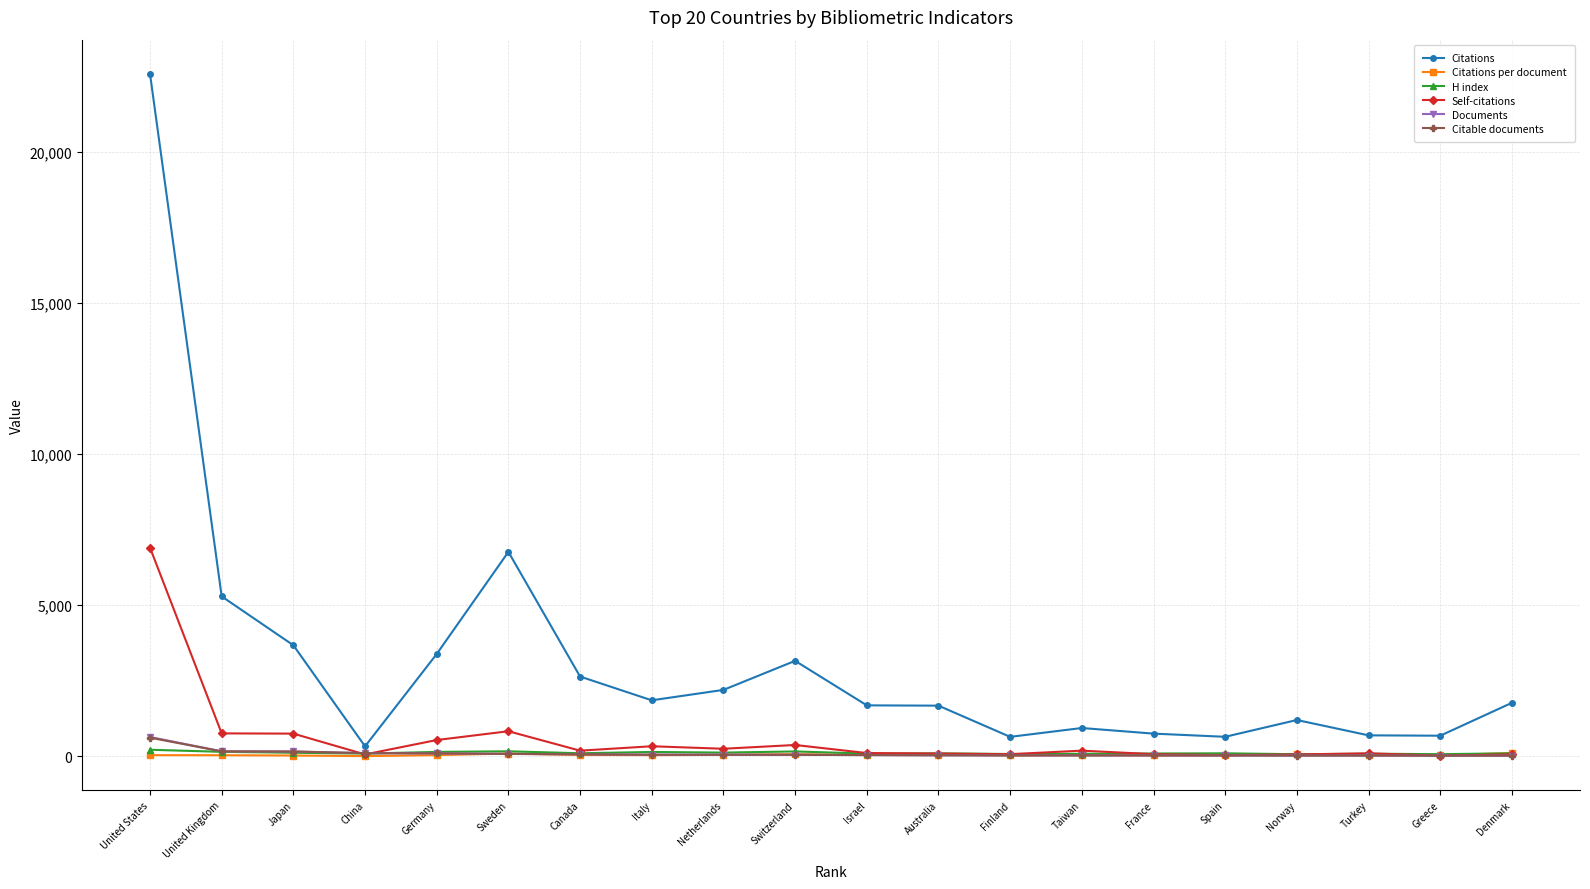

What is the sum of all Citations per document values?

852.1